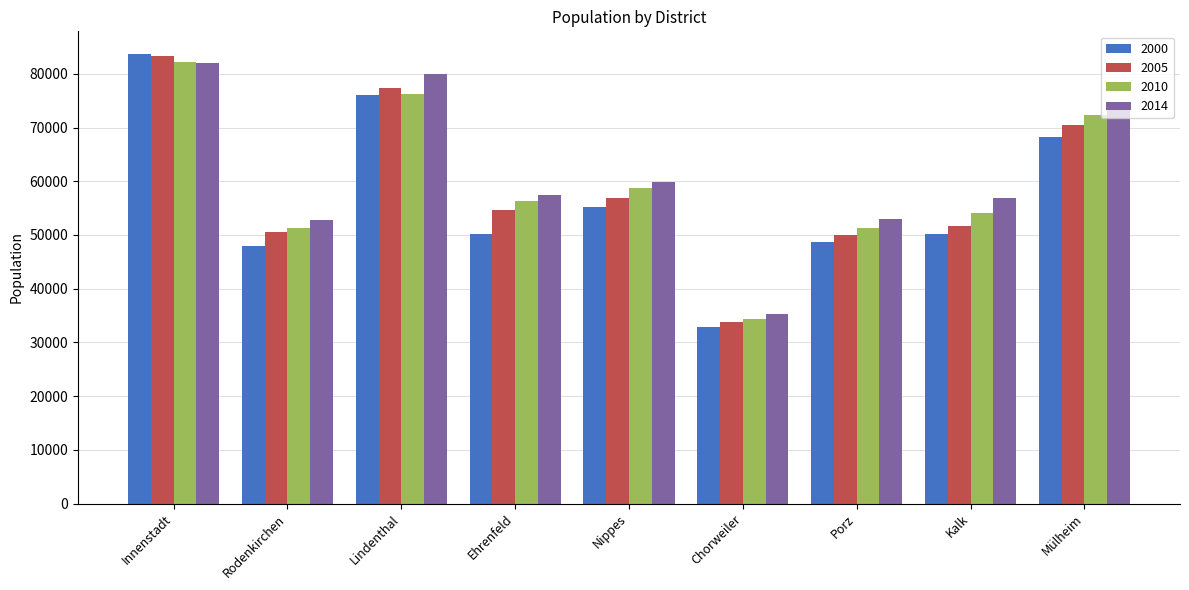

The value of 2000 at Porz is 72043. True or false?

False